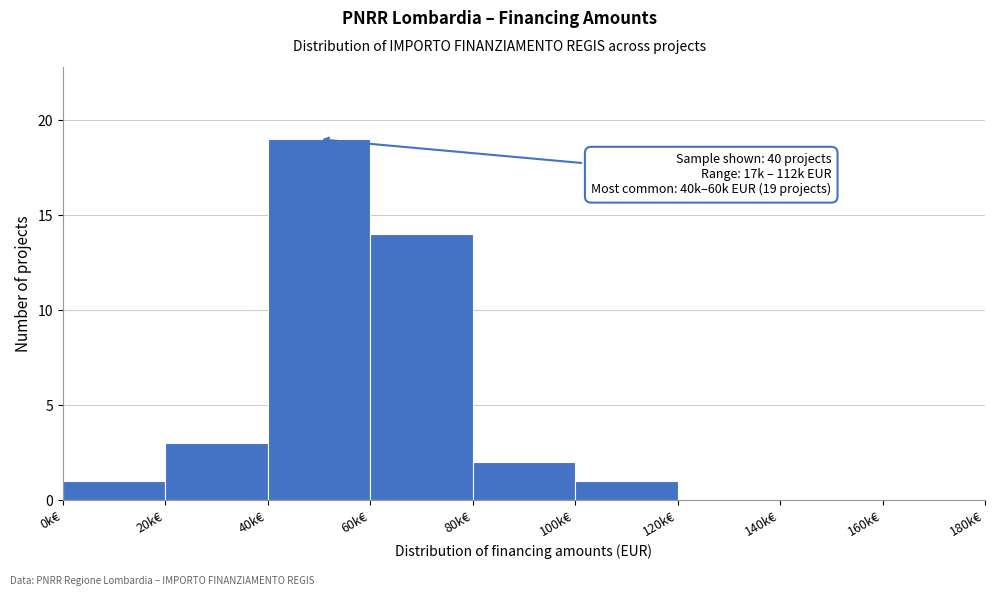

Reading left to right, extract all data points from this chart.

0k€=1	20k€=3	40k€=19	60k€=14	80k€=2	100k€=1	120k€=0	140k€=0	160k€=0